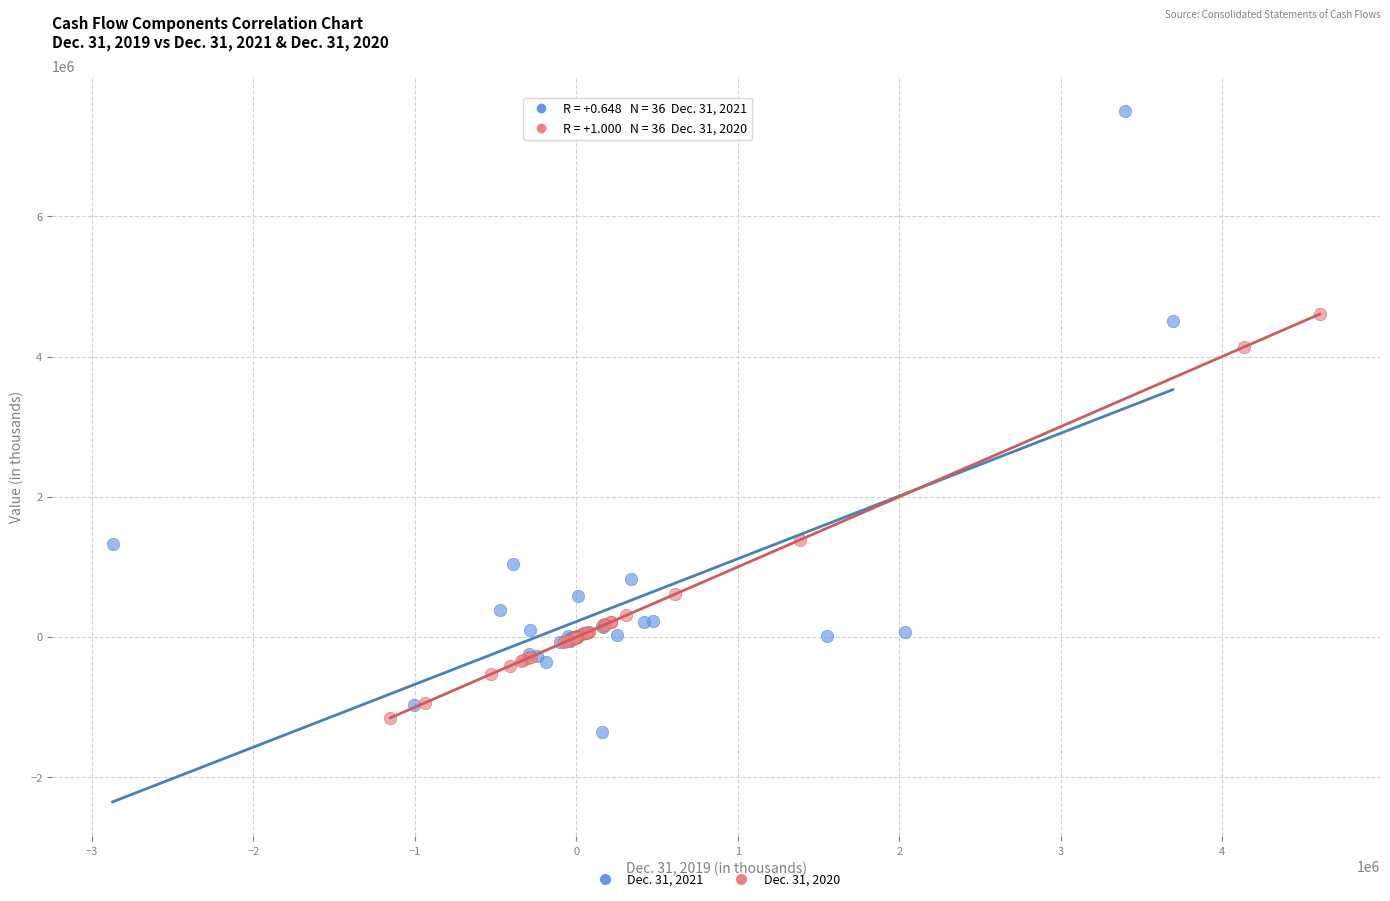

What are all the series names shown in the legend?

Dec. 31, 2021, Dec. 31, 2020